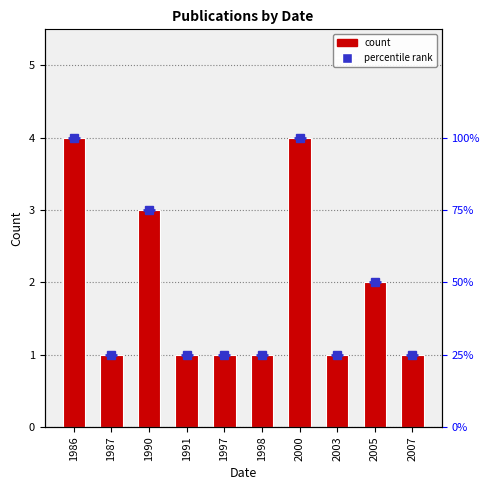

What is the change in value from 2000 to 2003?

-3